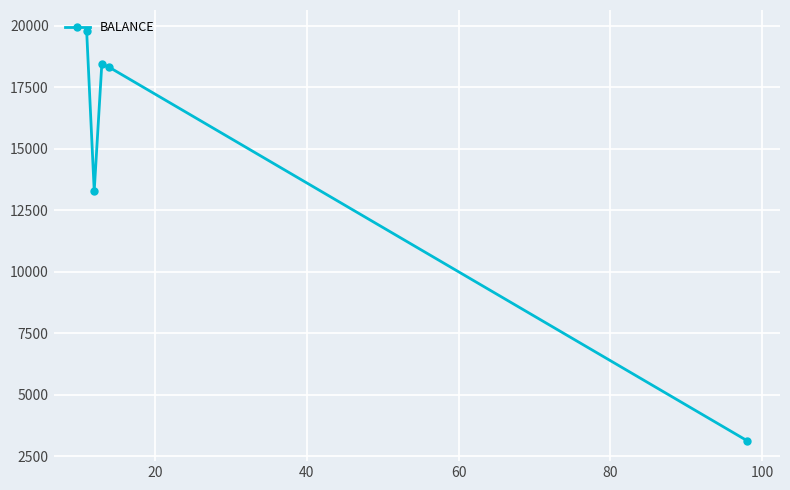

What is the value of the 4th point from the left?

18300.4